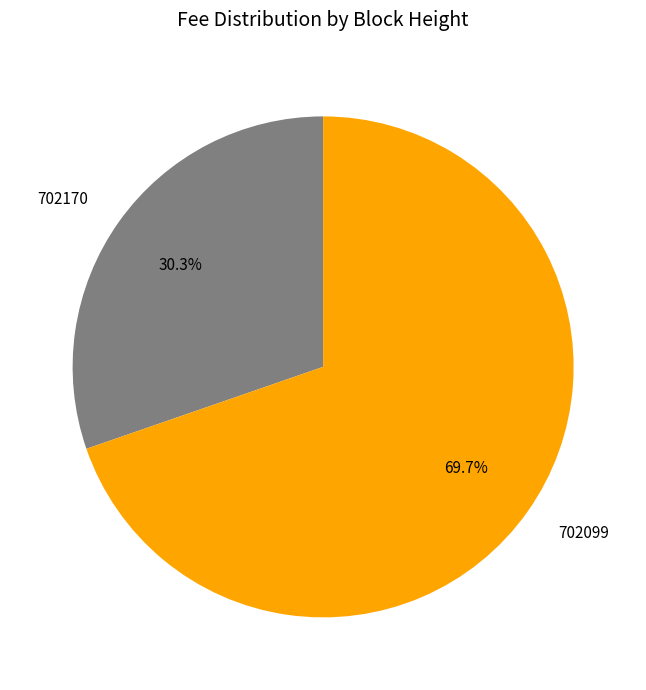

How many slices are in this pie chart?

2